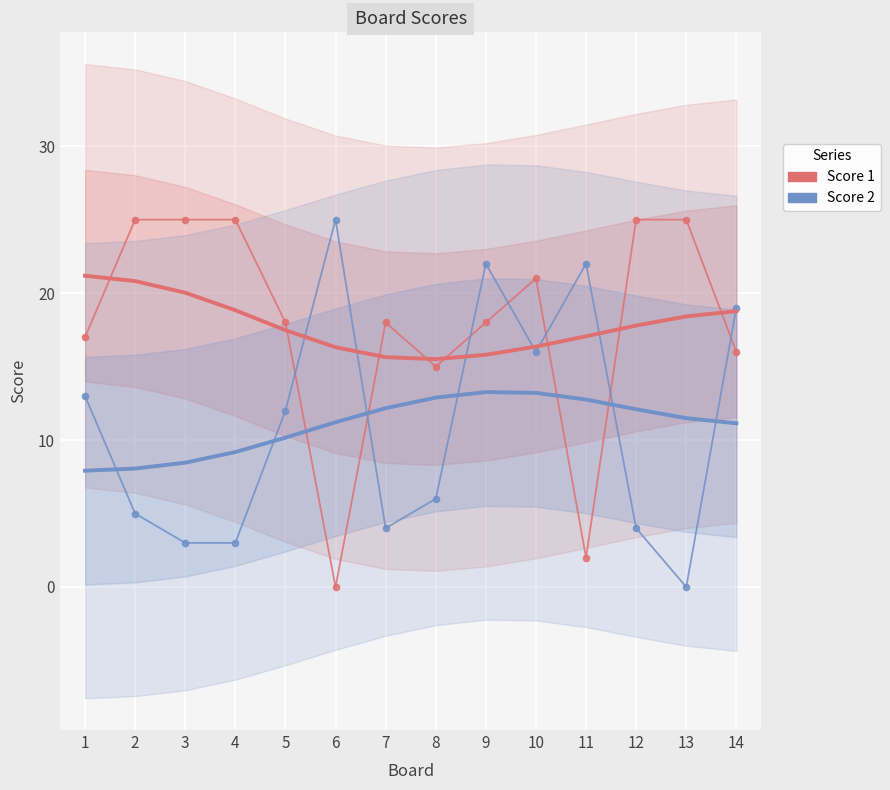

Reading left to right, what are all the values shown in this chart?

Score 1 raw: 1=17.0	2=25.0	3=25.0	4=25.0	5=18.0	6=0.0	7=18.0	8=15.0	9=18.0	10=21.0	11=2.0	12=25.0	13=25.0	14=16.0
Score 1: 1=21.2	2=20.8	3=20.0	4=18.8	5=17.5	6=16.3	7=15.6	8=15.5	9=15.8	10=16.4	11=17.1	12=17.8	13=18.4	14=18.8
Score 2 raw: 1=13.0	2=5.0	3=3.0	4=3.0	5=12.0	6=25.0	7=4.0	8=6.0	9=22.0	10=16.0	11=22.0	12=4.0	13=0.0	14=19.0
Score 2: 1=7.9	2=8.1	3=8.5	4=9.2	5=10.2	6=11.2	7=12.2	8=12.9	9=13.3	10=13.2	11=12.8	12=12.1	13=11.5	14=11.1